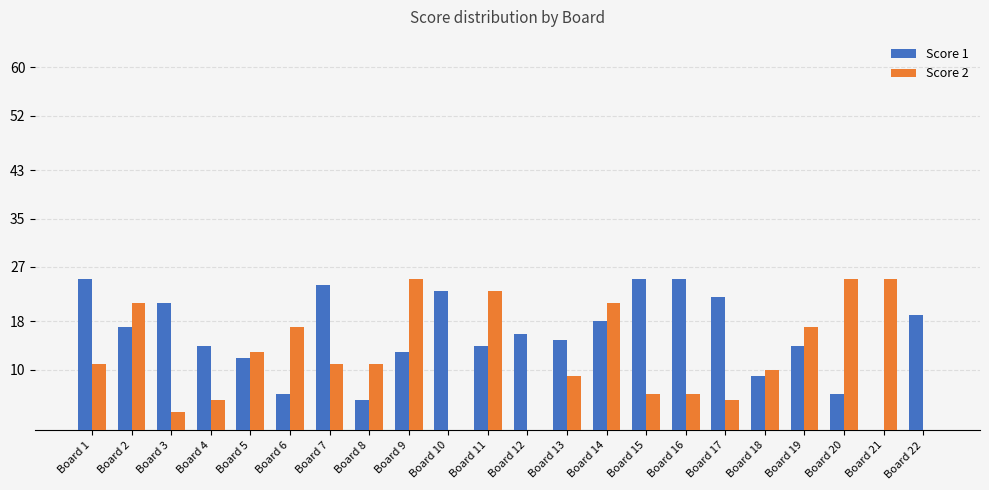

Reading left to right, extract all data points from this chart.

Score 1: 25	17	21	14	12	6	24	5	13	23	14	16	15	18	25	25	22	9	14	6	0	19
Score 2: 11	21	3	5	13	17	11	11	25	0	23	0	9	21	6	6	5	10	17	25	25	0